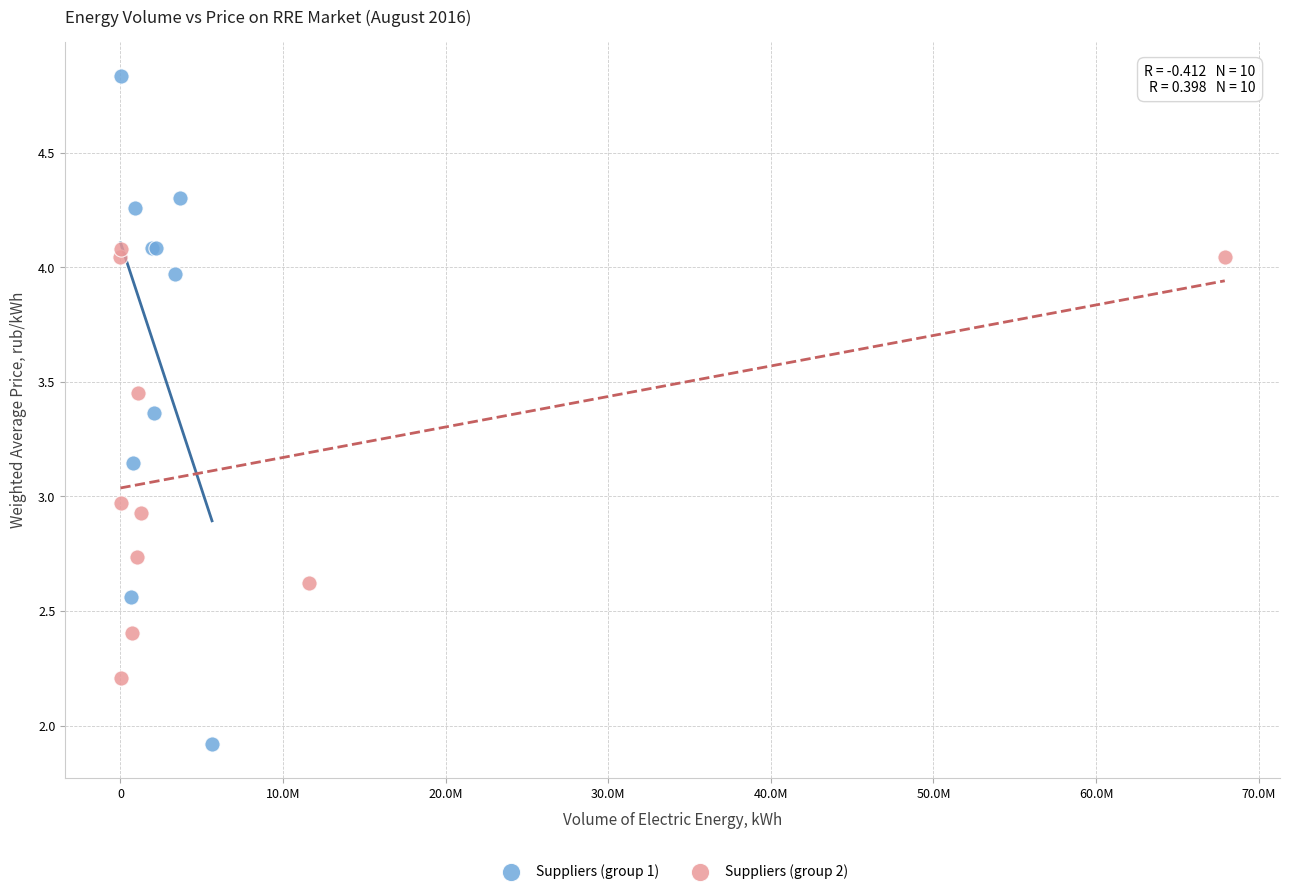

Which series contains the highest Y value?

Suppliers (group 1)